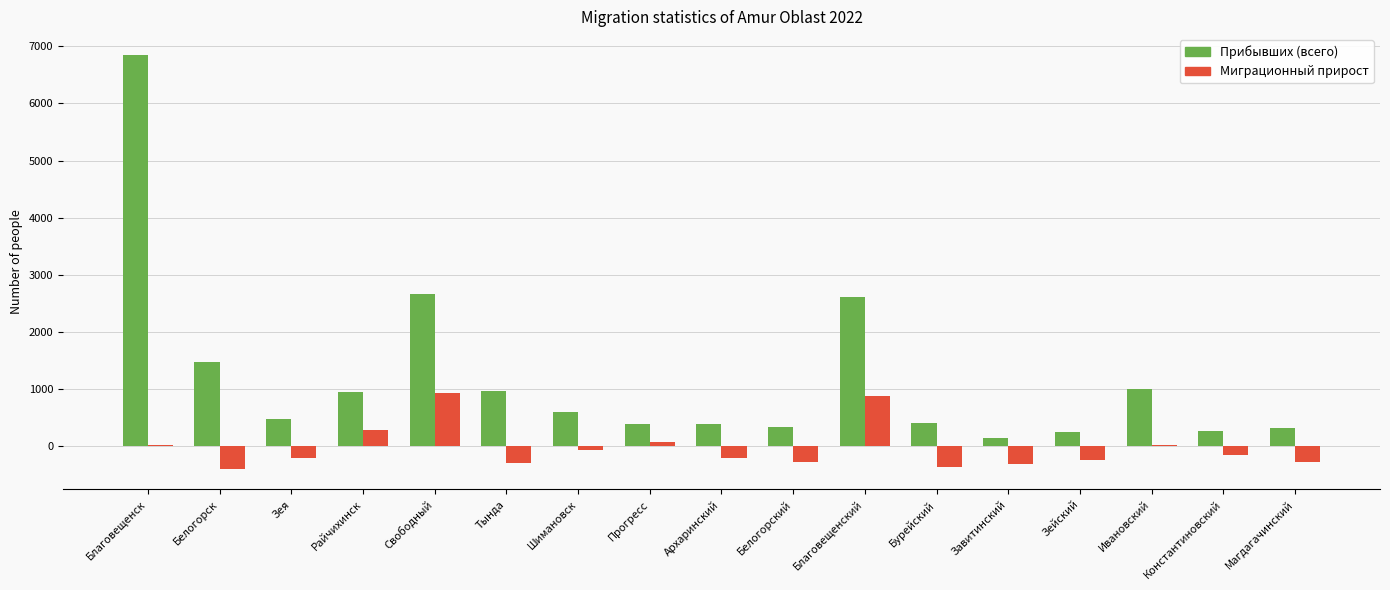

What is the maximum value for Миграционный прирост?

929